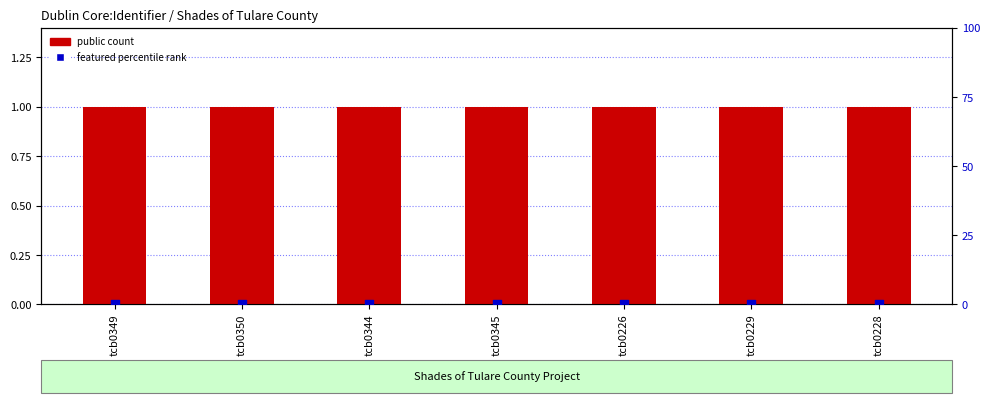

At which category is the sum across all series the highest?

tcb0349